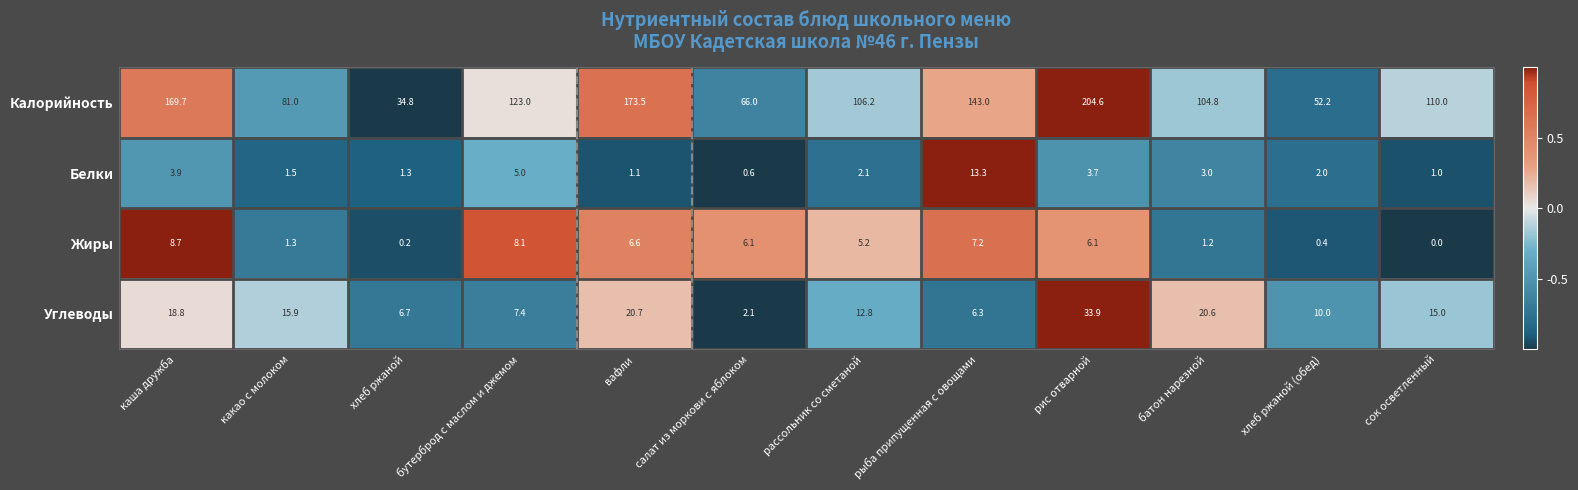

Which label corresponds to the largest value in the chart?

рис отварной